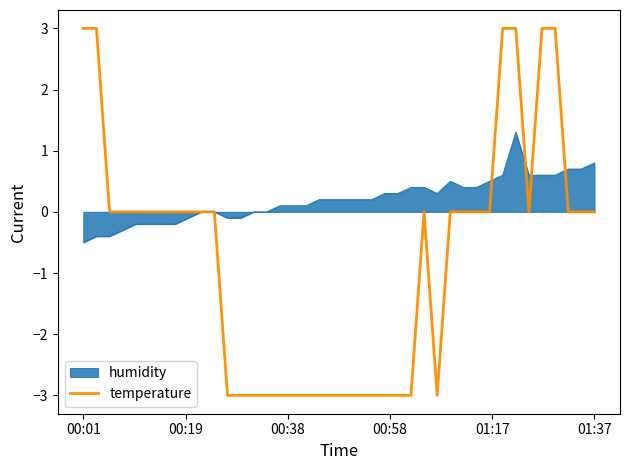

How many negative values are there?

16